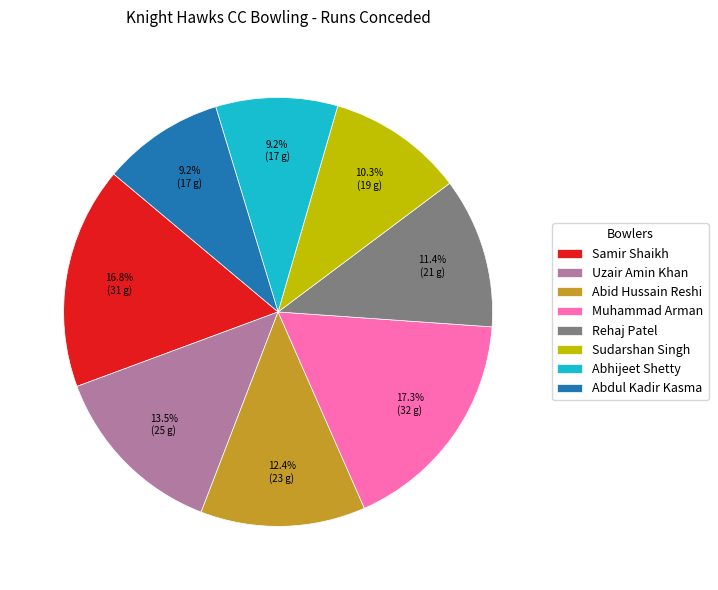

Which slice is the largest?

Muhammad Arman